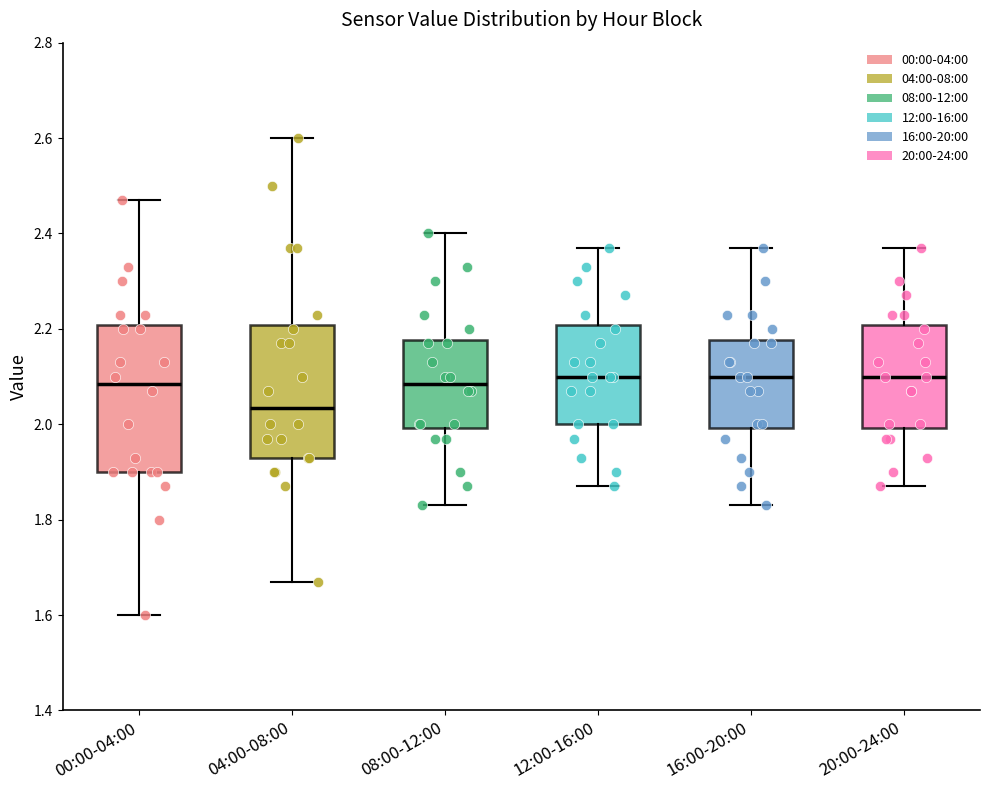

Comparing the boxes themselves (not the whiskers), which one is the tallest?

00:00-04:00